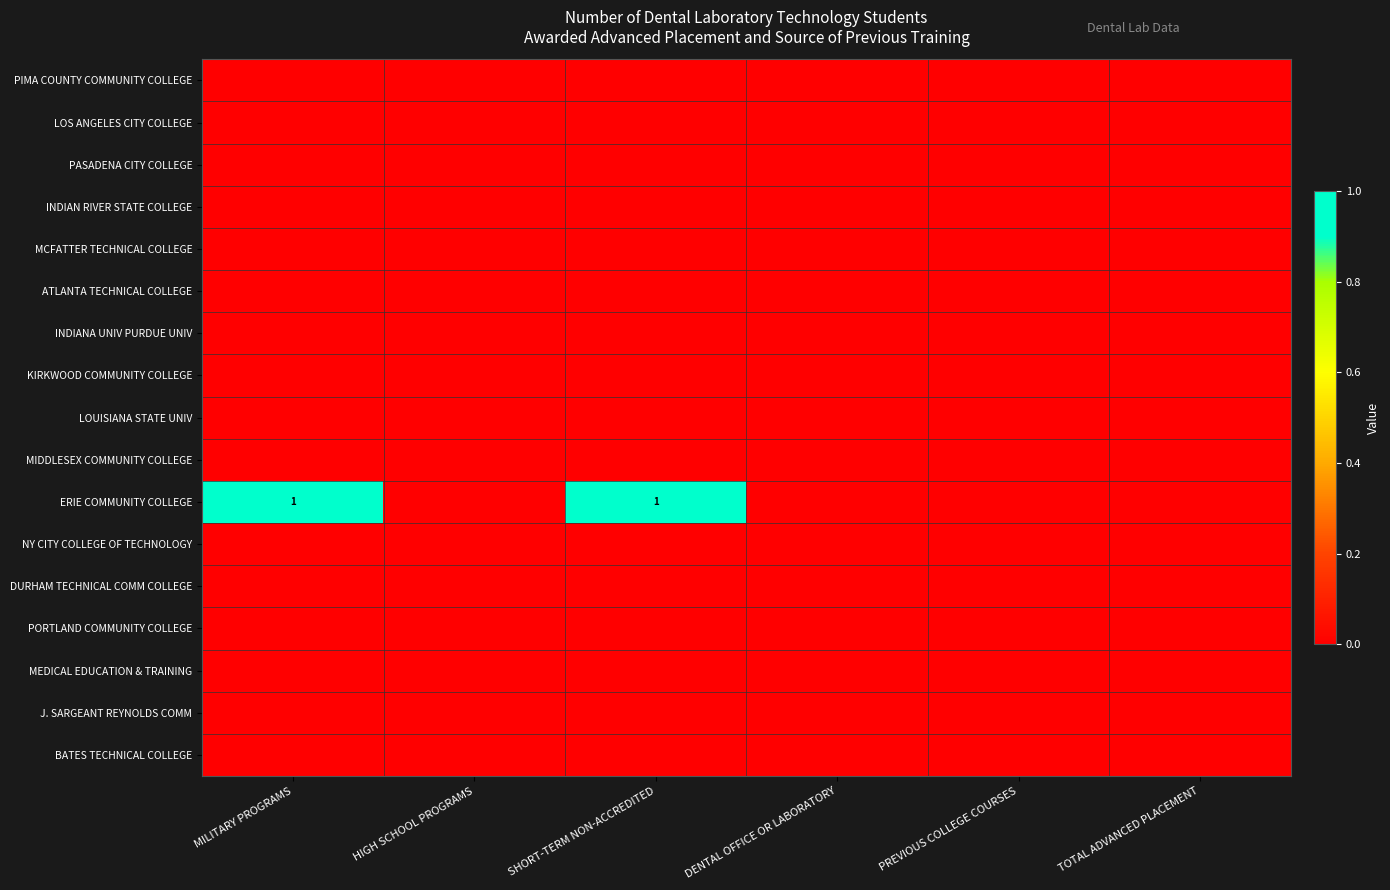

Which category has the highest value in the KIRKWOOD COMMUNITY COLLEGE series?

MILITARY PROGRAMS